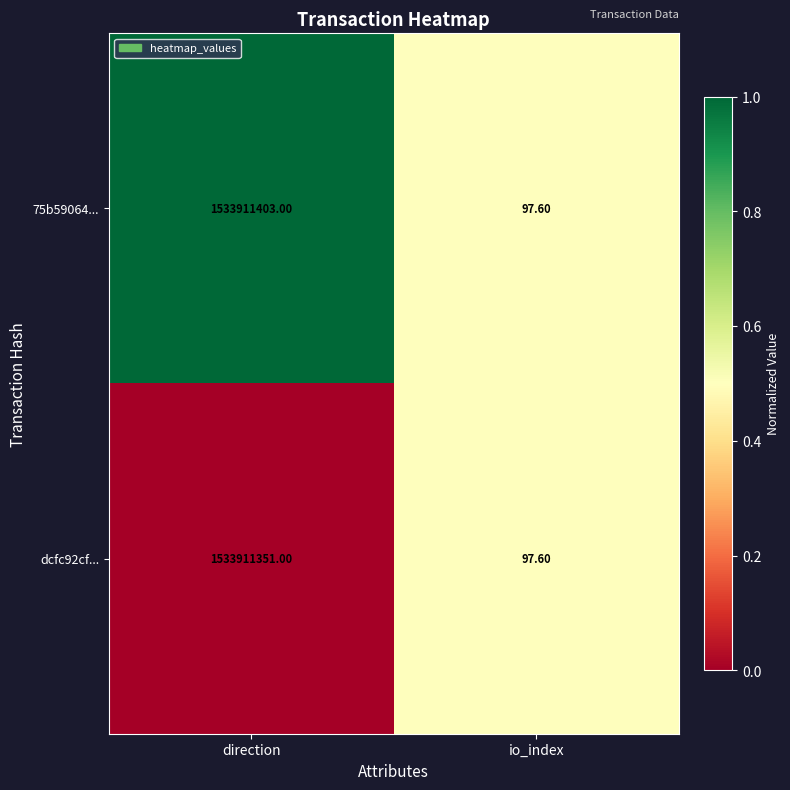

What is the difference between the dcfc92cf... values at direction and io_index?

1533911253.4